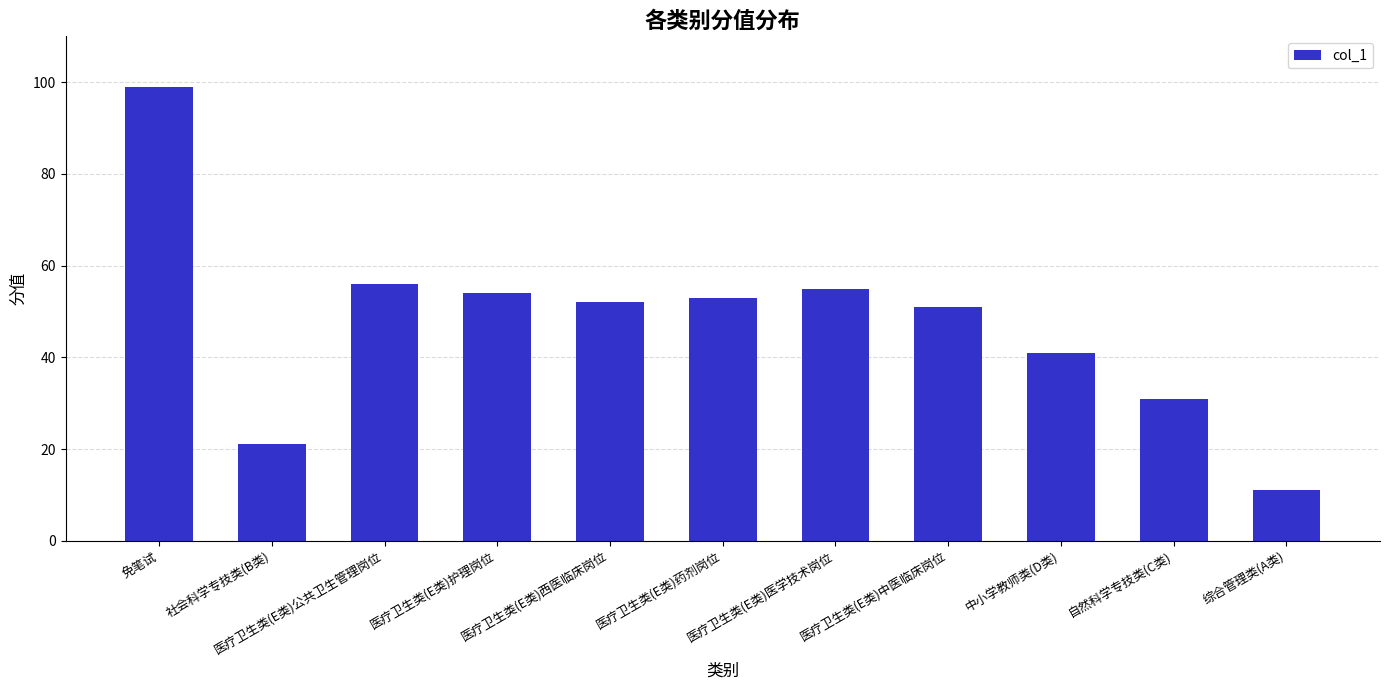

How many bars are there in total?

11